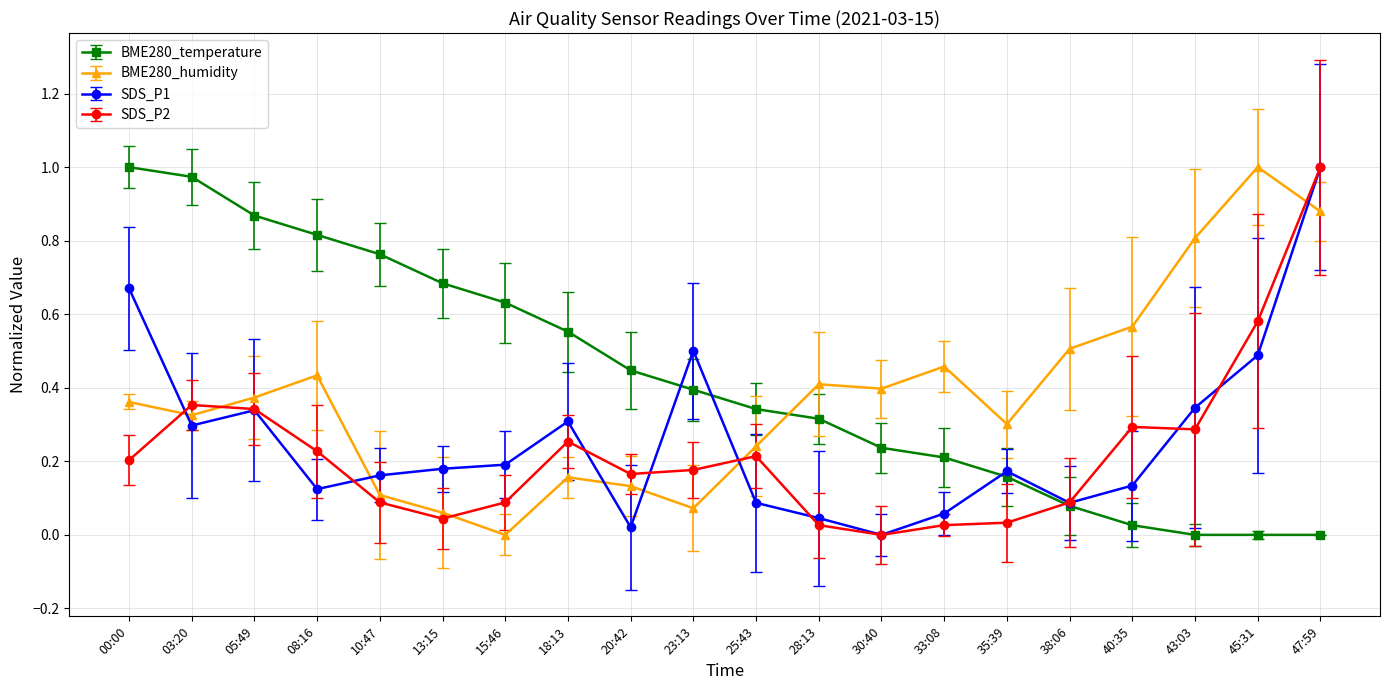

The value of SDS_P1 at 18:13 is 0.3. True or false?

True